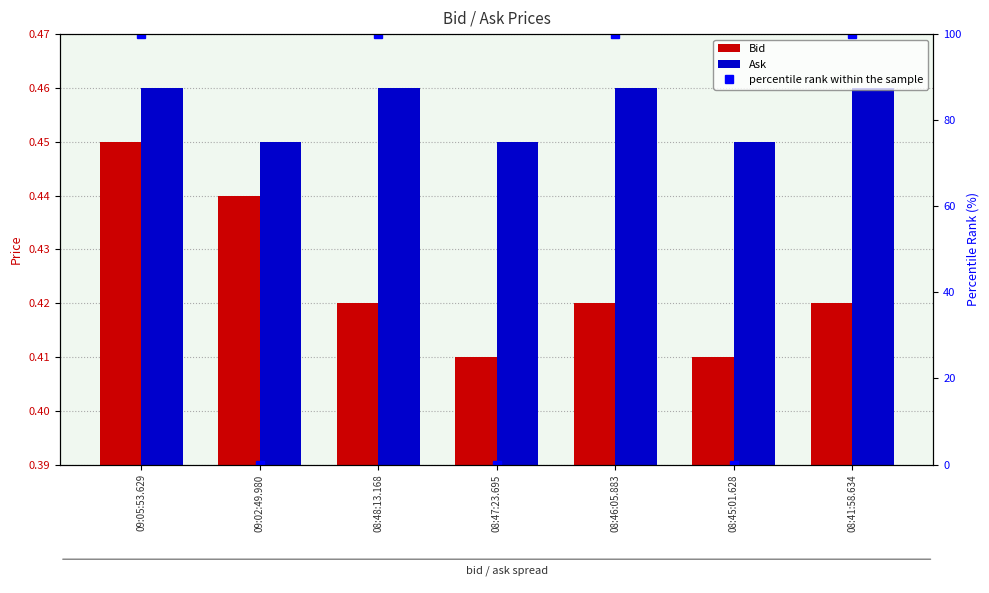

Which category has the highest value in the Bid series?

09:05:53.629